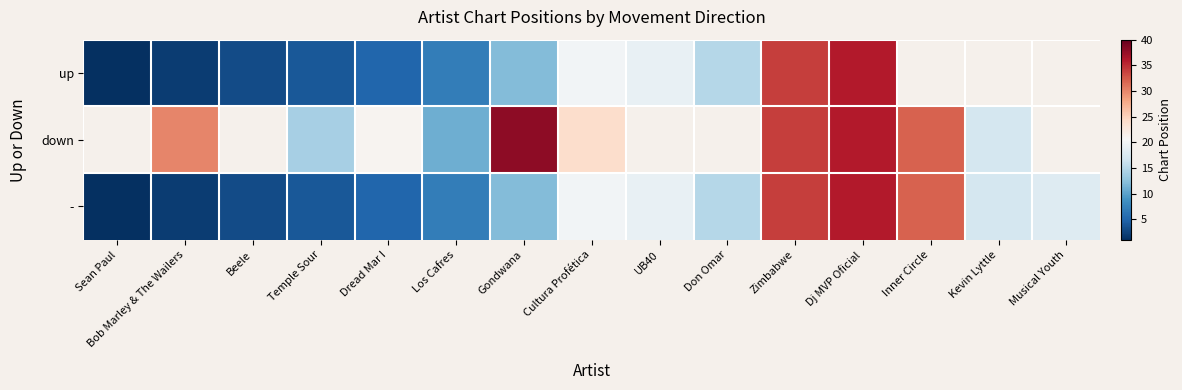

Which series has the largest range (max minus min)?

up